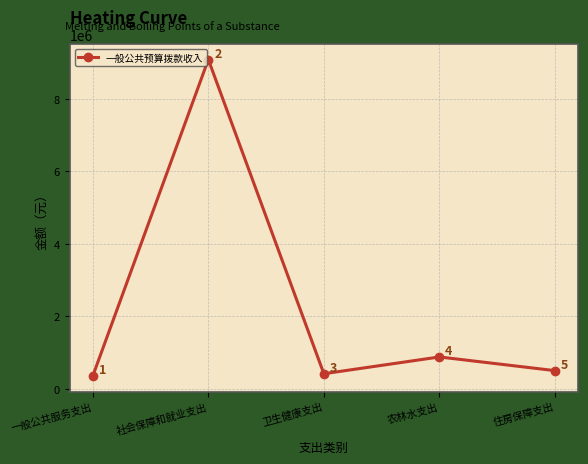

Which category has the highest value across all series?

社会保障和就业支出